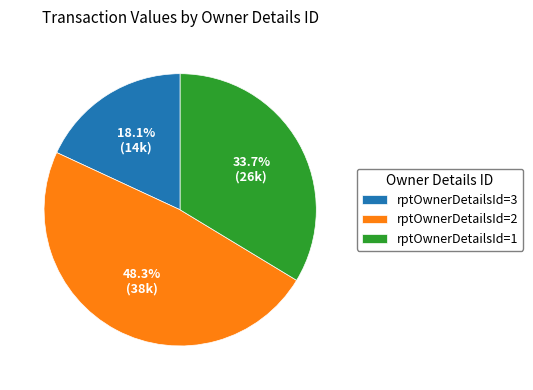

Does any single category account for the majority?

No